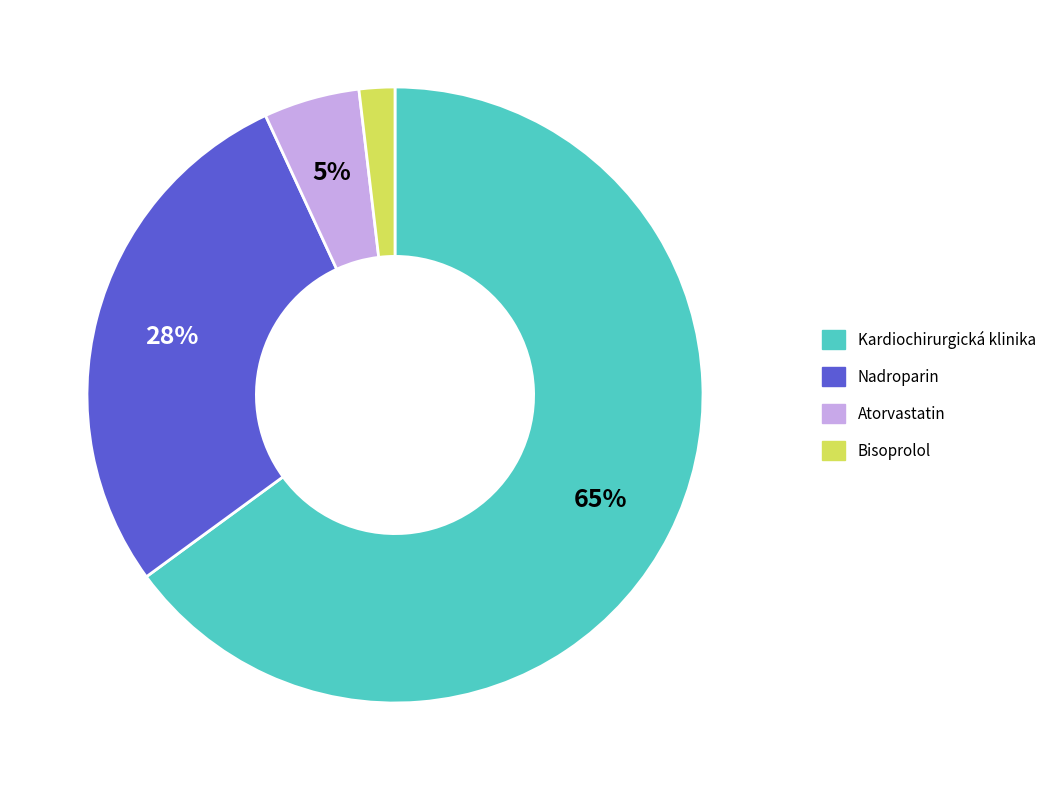

To the nearest percent, what is the average slice percentage?

25%